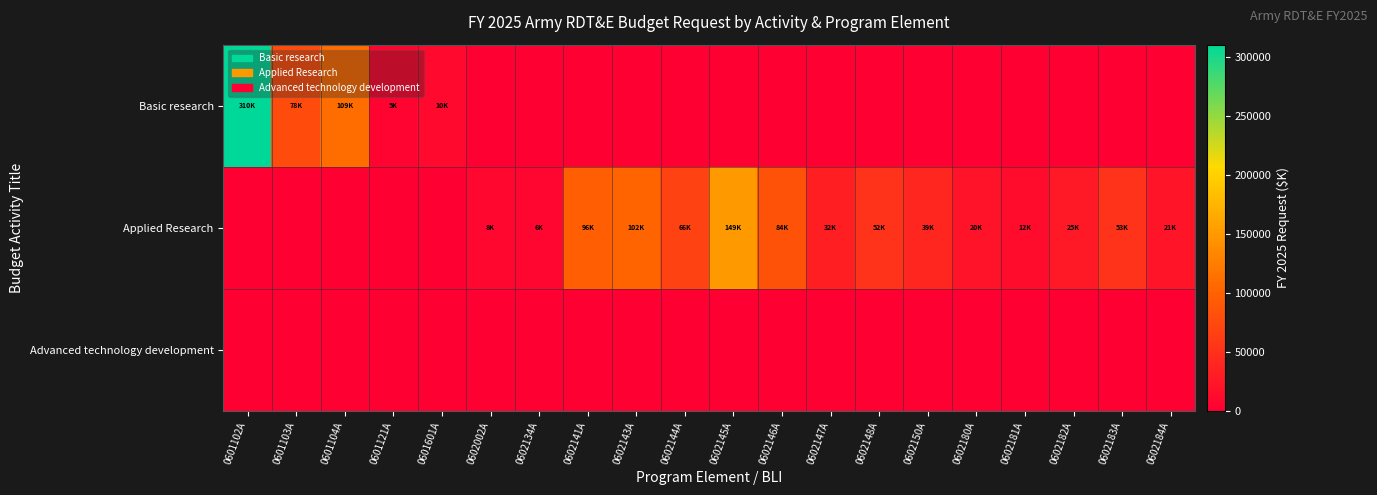

Which series has the widest spread of values?

Basic research